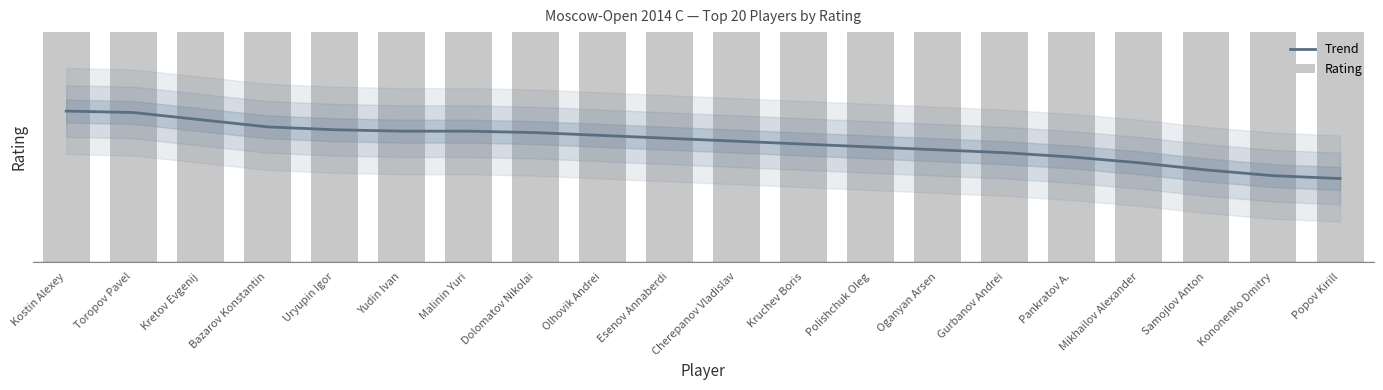

Reading right to left, list all the values displayed in this chart.

Trend: 2258	2260	2264	2269	2273	2276	2278	2280	2282	2284	2286	2288	2290	2291	2291	2292	2294	2299	2304	2305
Rating: 2251	2260	2268	2270	2273	2277	2279	2281	2281	2283	2289	2290	2290	2290	2293	2293	2293	2295	2298	2319